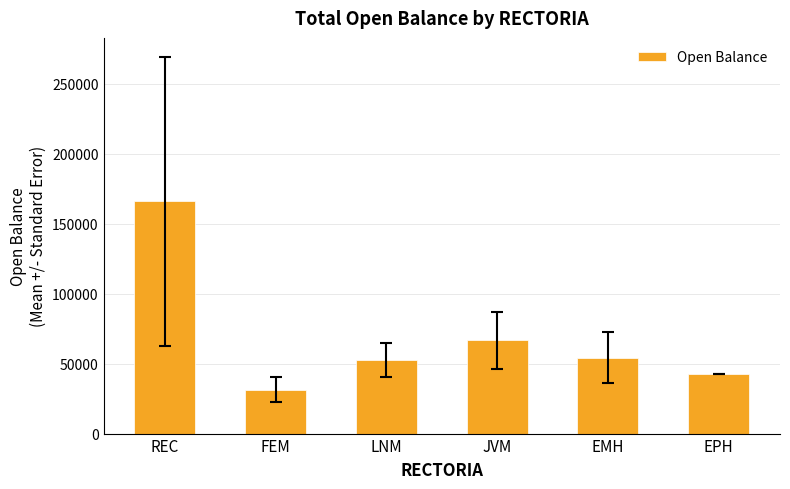

What is the change in value from LNM to EMH?

+1809.0